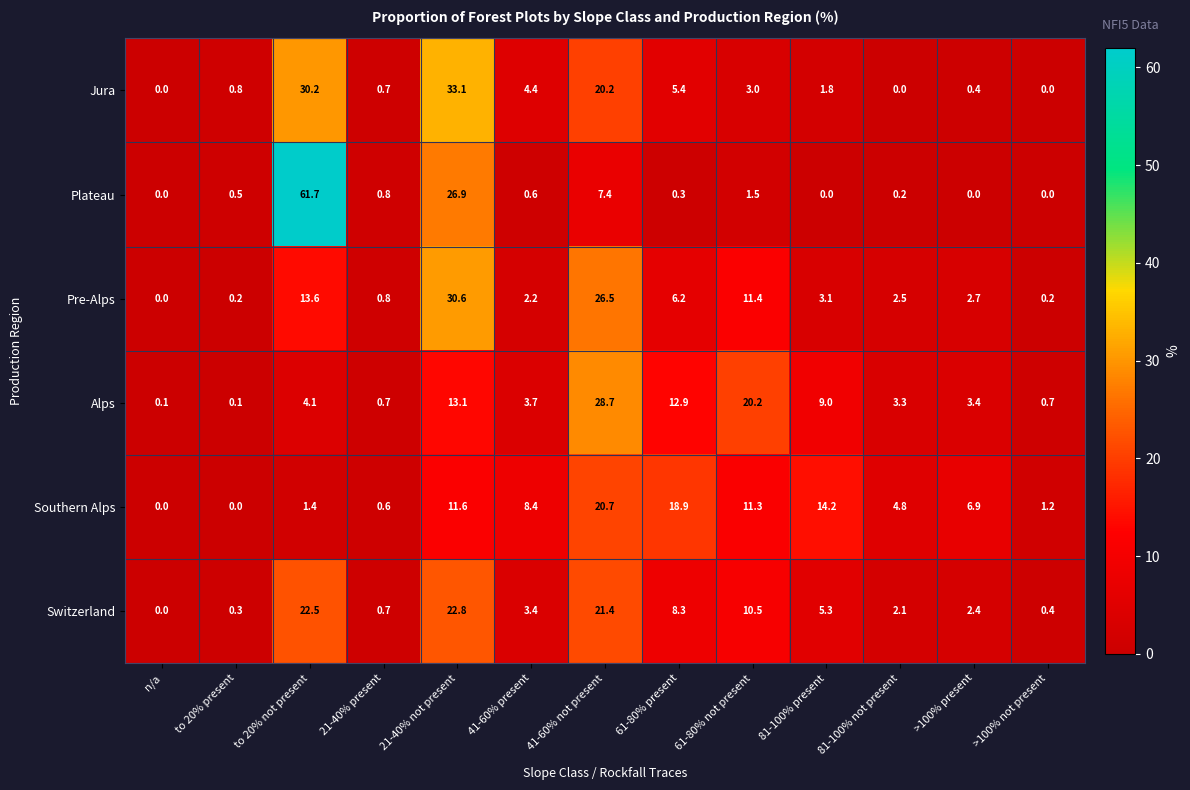

Where is Jura nearest to the value 16?

41-60% not present